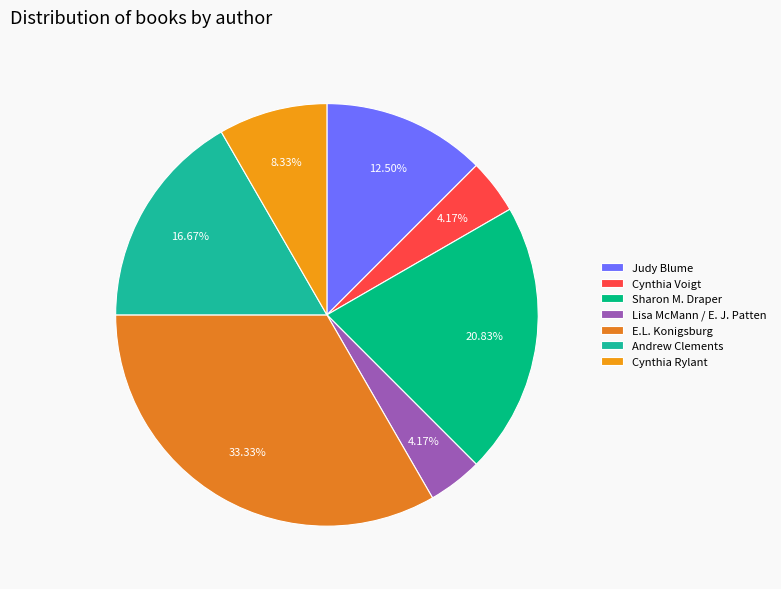

To the nearest percent, what is the difference between the Sharon M. Draper and Lisa McMann / E. J. Patten slice percentages?

17%